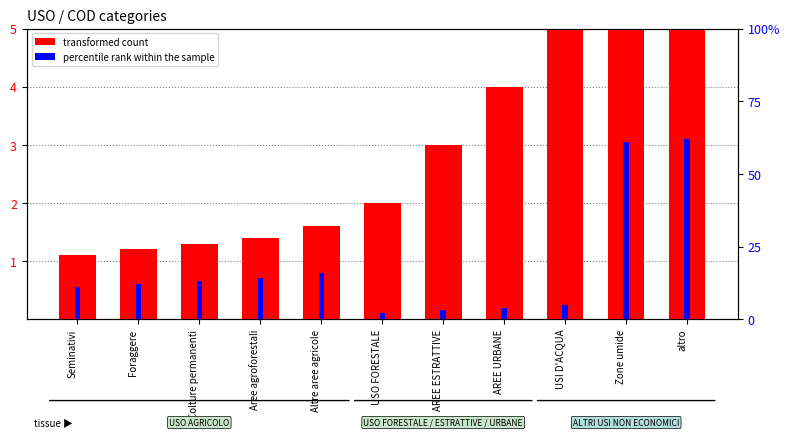

Rank the series at Seminativi from highest to lowest value.

percentile rank within the sample, transformed count